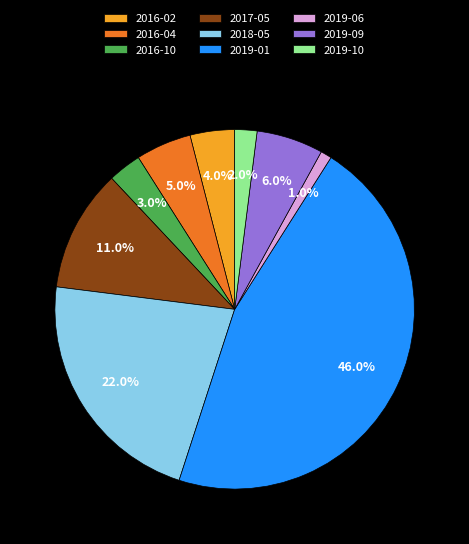

Rank the categories by value from lowest to highest.

2019-06, 2019-10, 2016-10, 2016-02, 2016-04, 2019-09, 2017-05, 2018-05, 2019-01